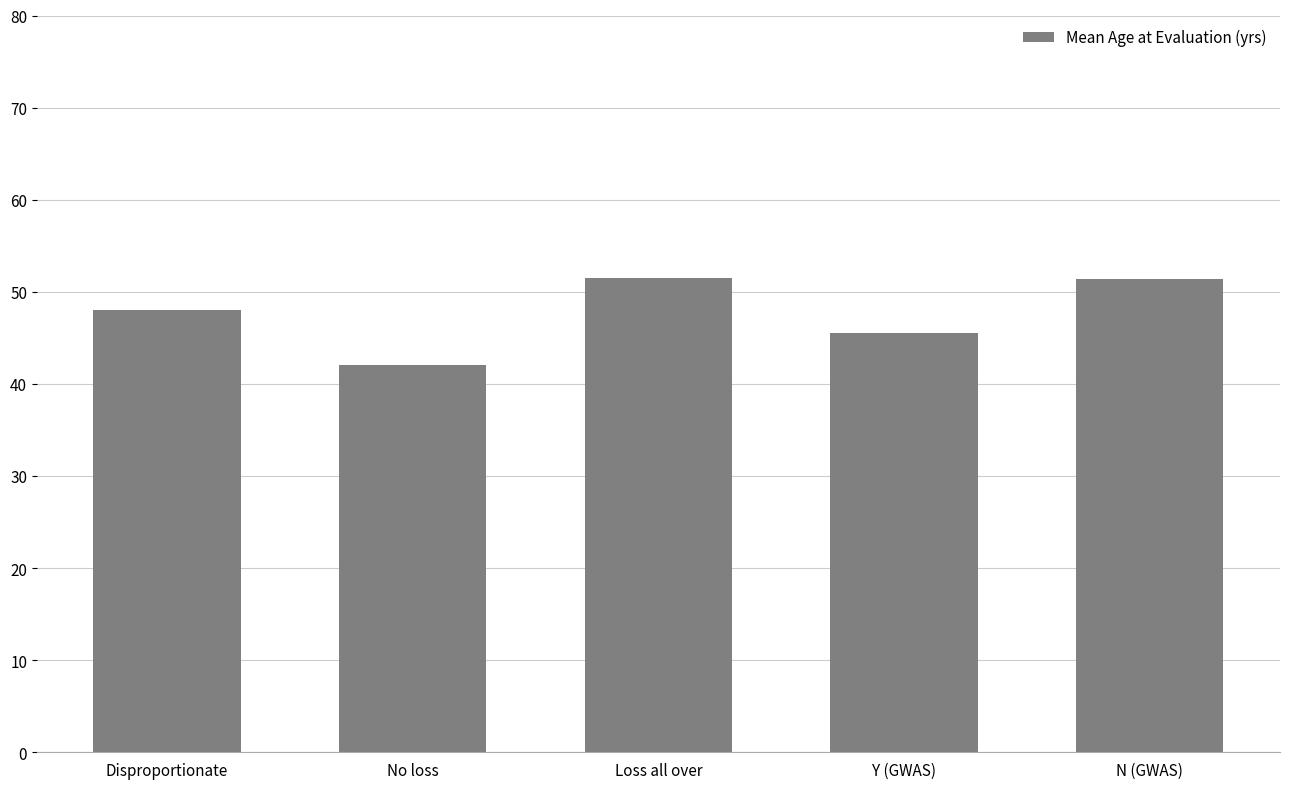

Which has a higher value, No loss or N (GWAS)?

N (GWAS)